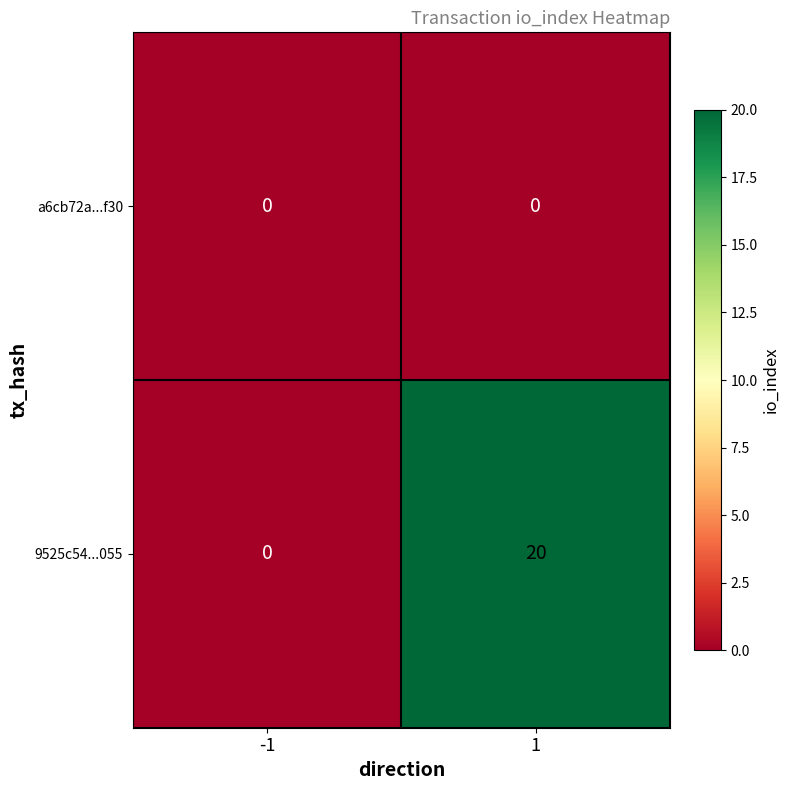

Which series has the largest total across all categories?

9525c54...055